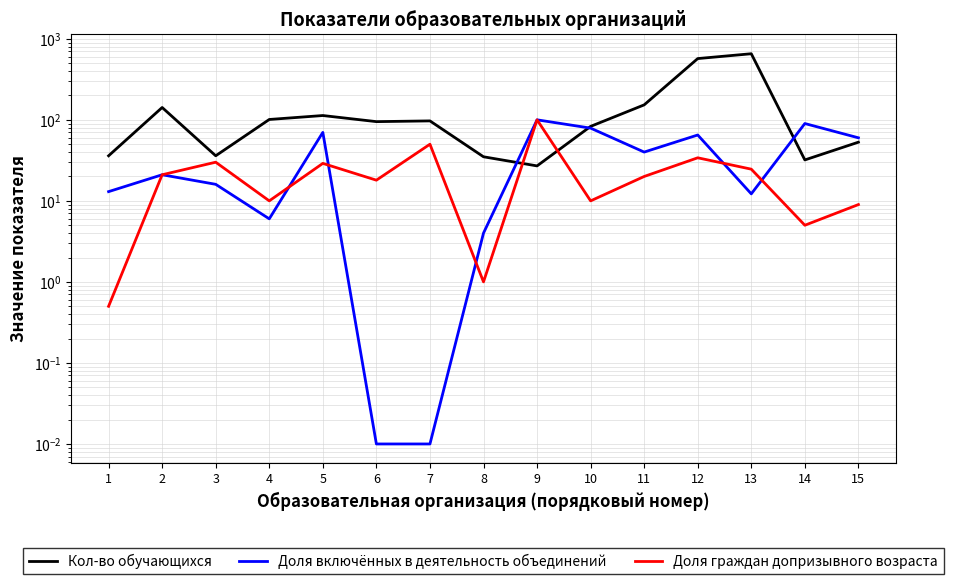

How many data points does each series have?

15